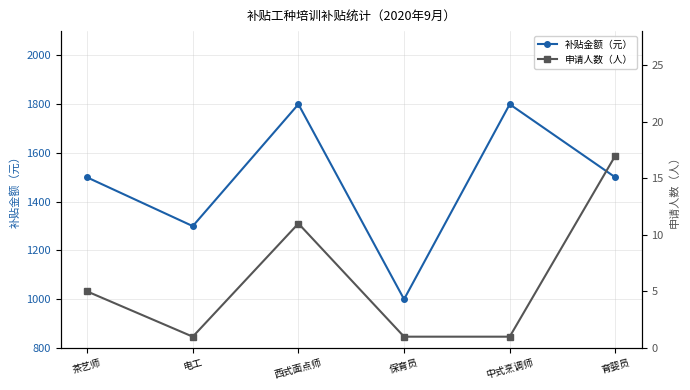

What is the sum of all 申请人数（人） values?

36